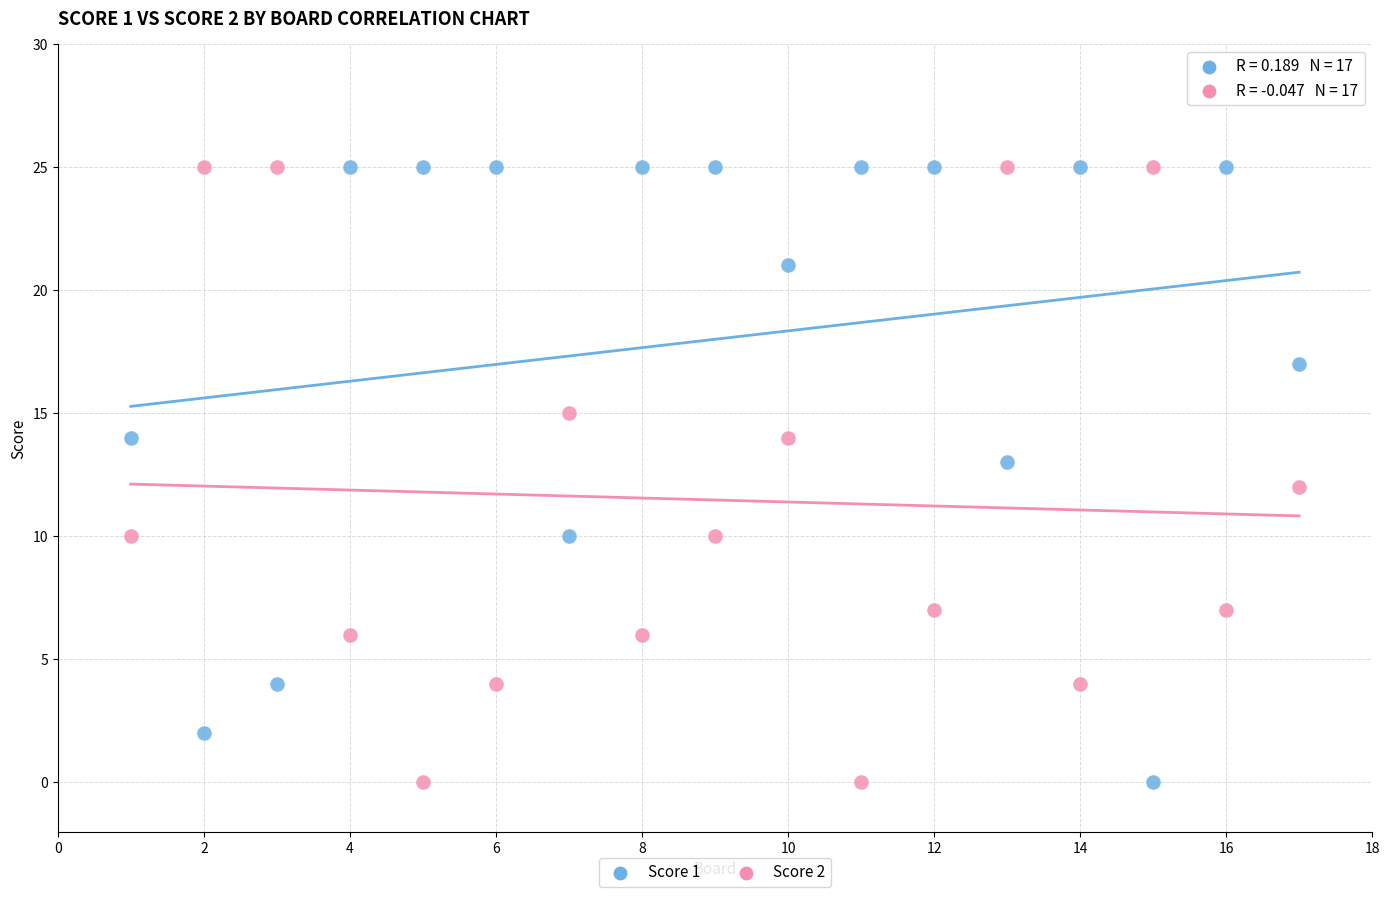

What are all the series names shown in the legend?

Score 1, Score 2